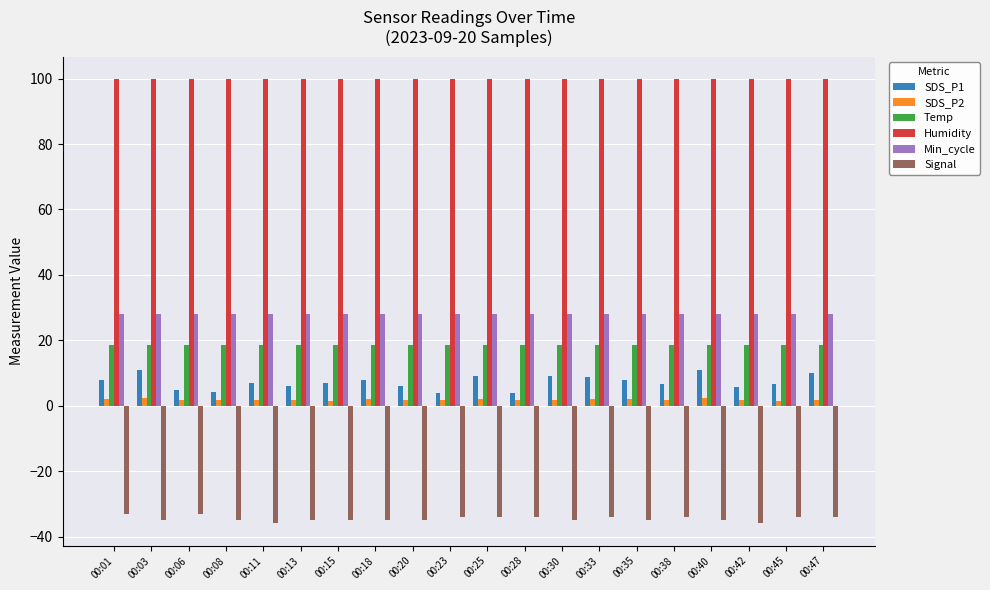

At how many categories does at least one series exceed 85?

20